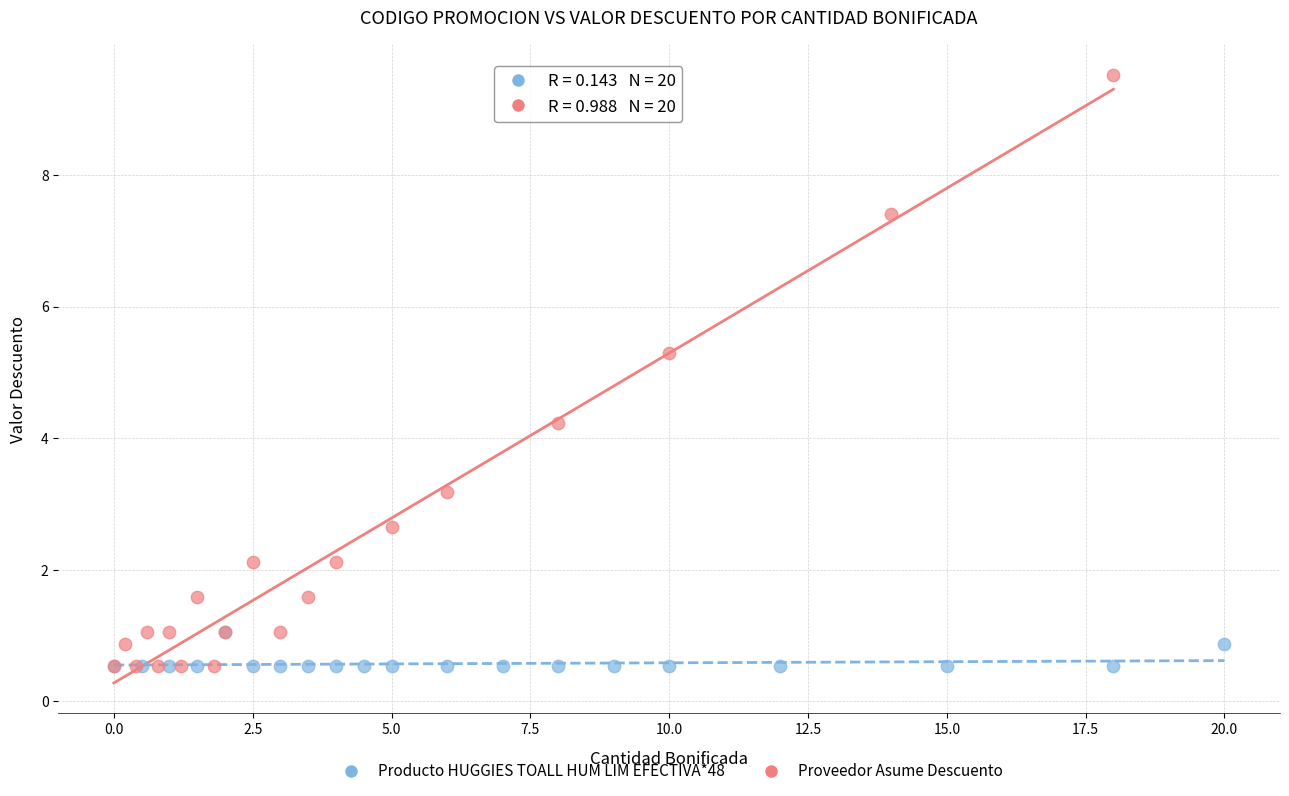

Which series contains the highest Y value?

Proveedor Asume Descuento